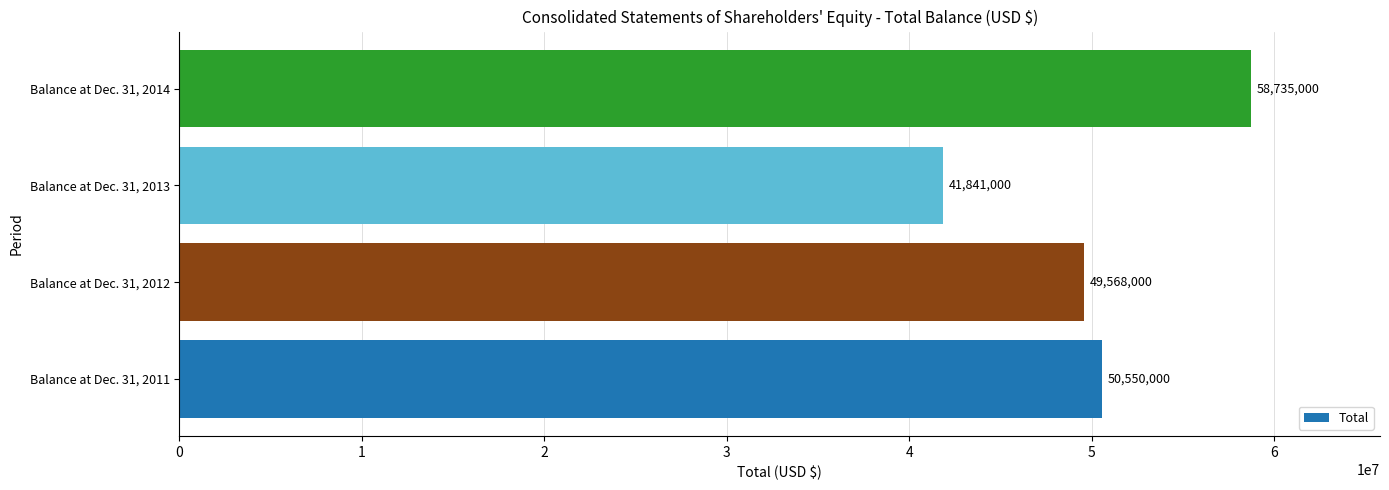

True or false: the data shows 24174298 at Balance at Dec. 31, 2011.

False